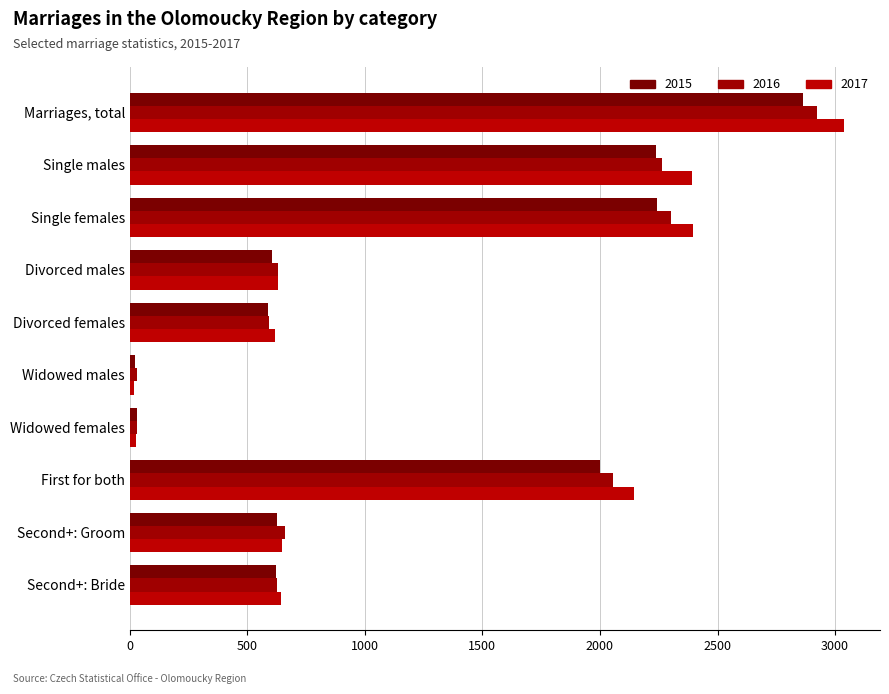

How many categories are shown in the chart?

10